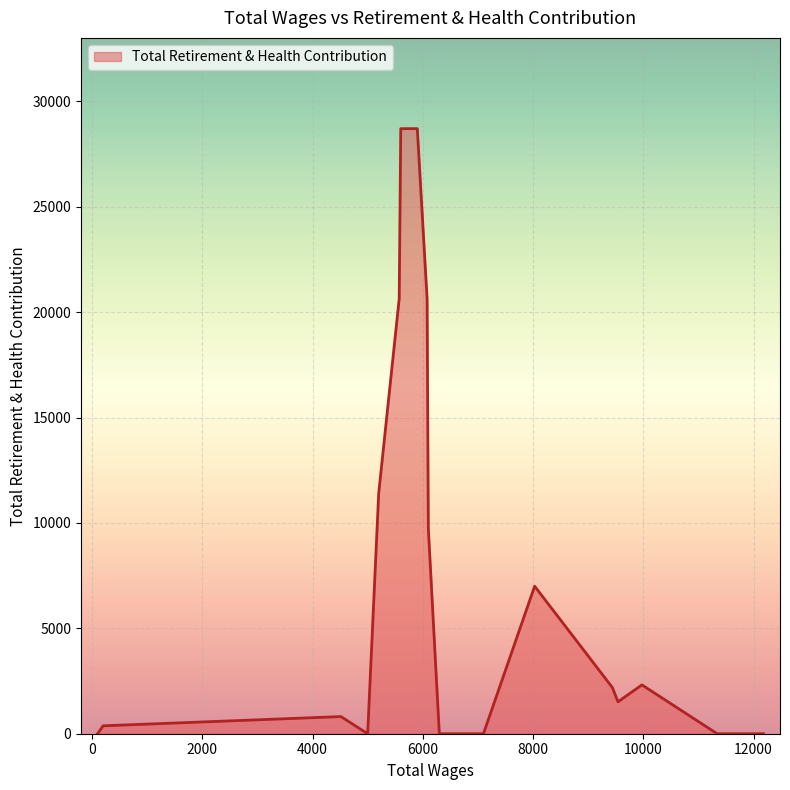

What is the difference between the maximum and minimum values?

28709